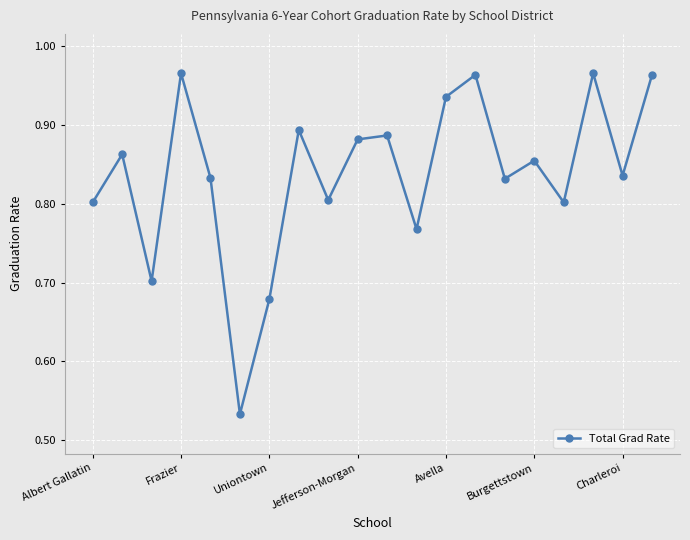

What is the difference between the maximum and minimum values?

0.4